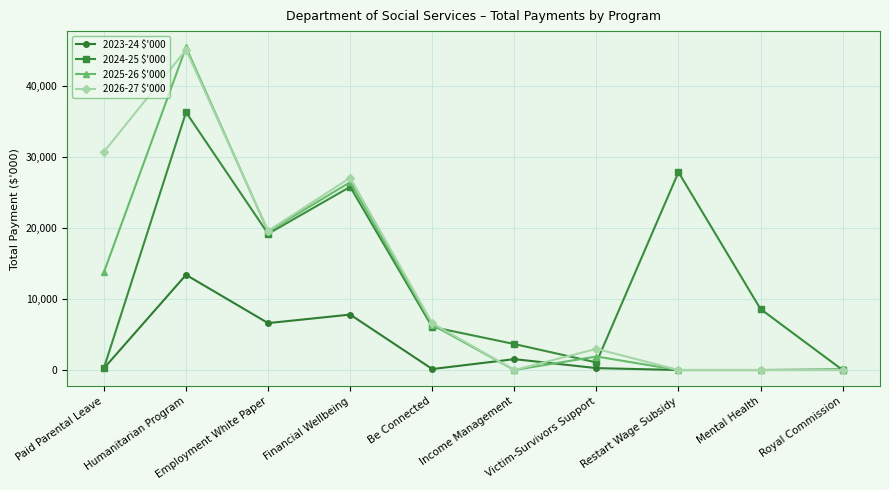

At which category is the sum across all series the highest?

Humanitarian Program